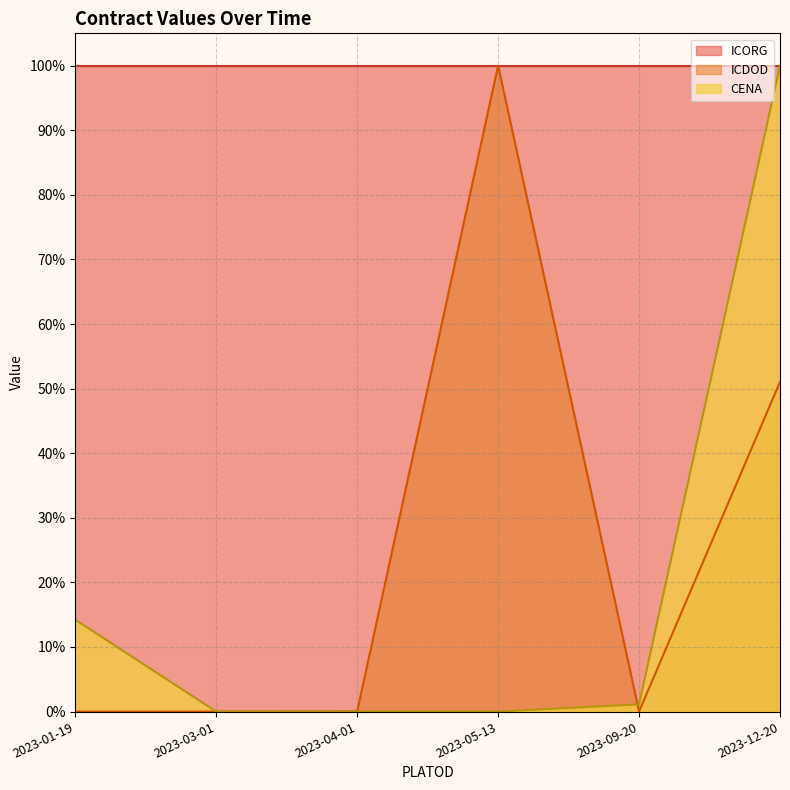

What are all the series names shown in the legend?

ICORG, ICDOD, CENA